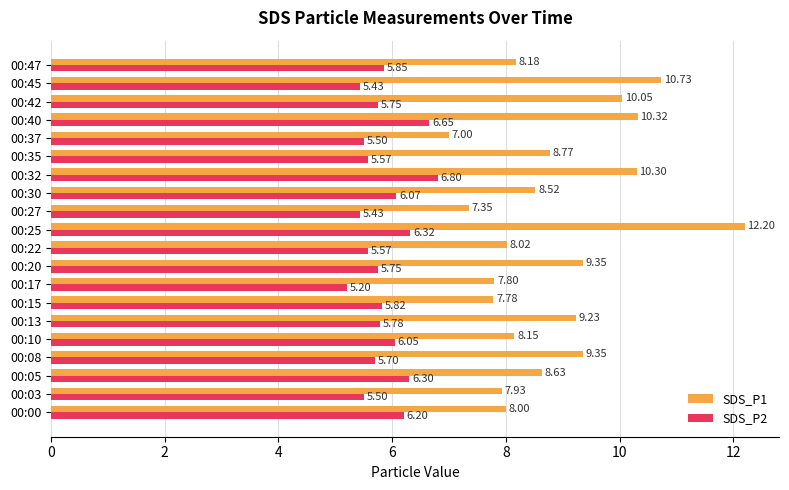

What is the total value across all series at 00:17?

13.0